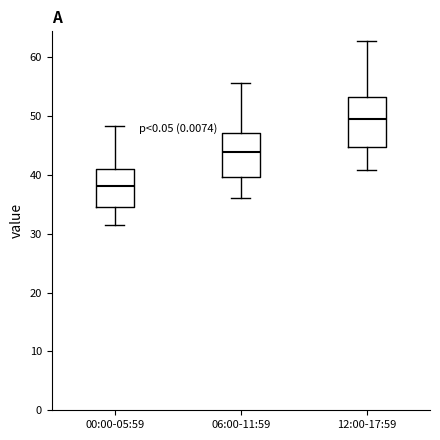

Where does the median line of the box for 06:00-11:59 sit on the y-axis? The values are not printed on the chart, so give them approximately, as read against the axis.

44